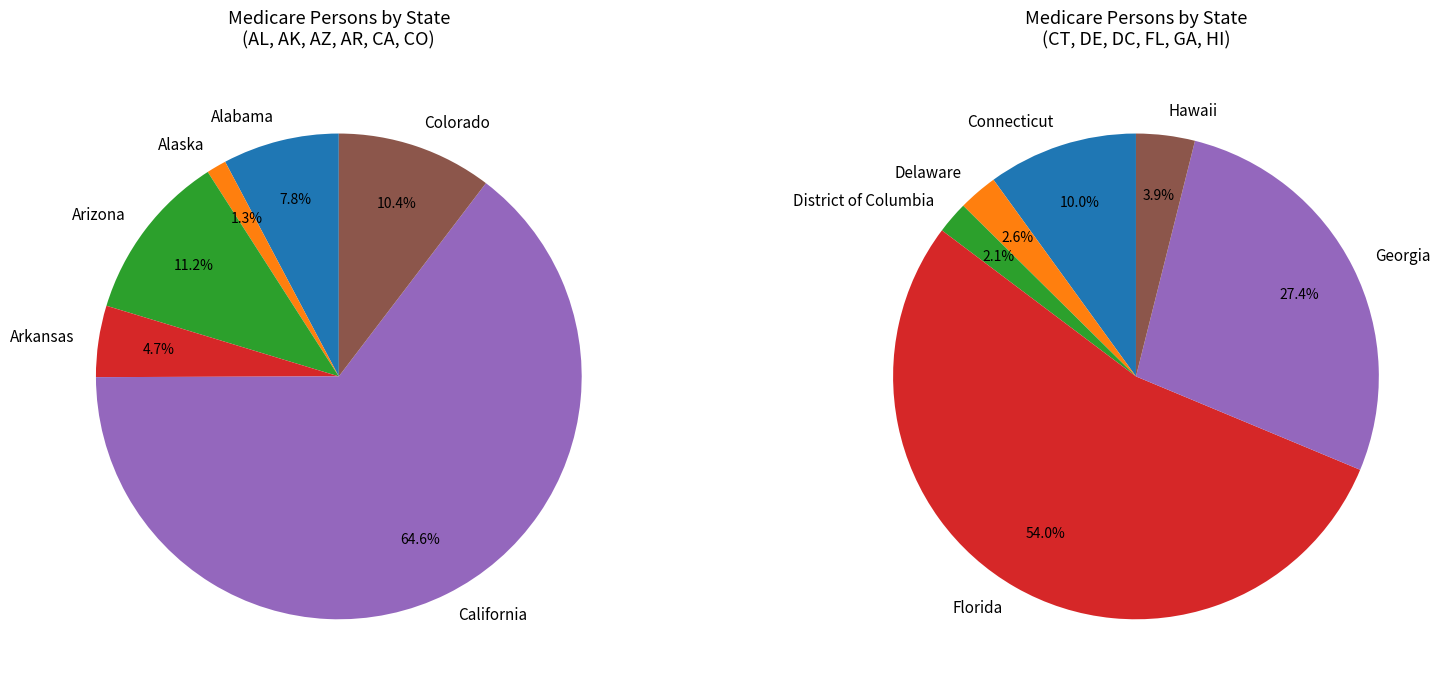

Which category has the smallest portion of the pie?

Alaska